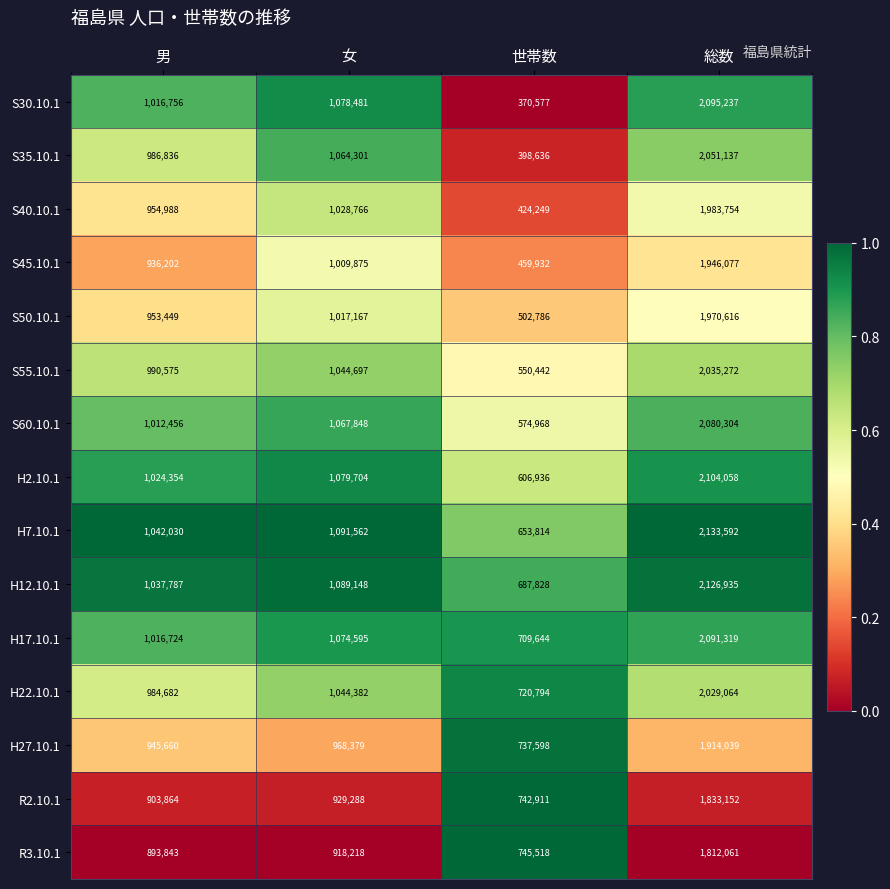

Which series has the largest total across all categories?

H12.10.1